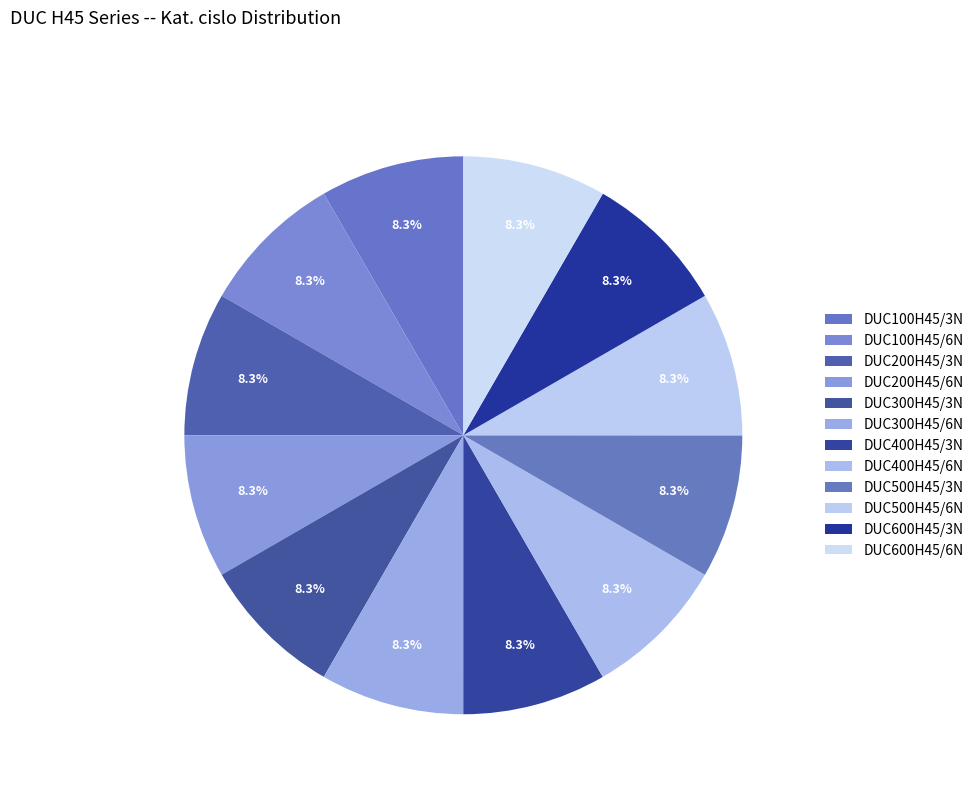

True or false: DUC100H45/3N accounts for 17% of the total.

False